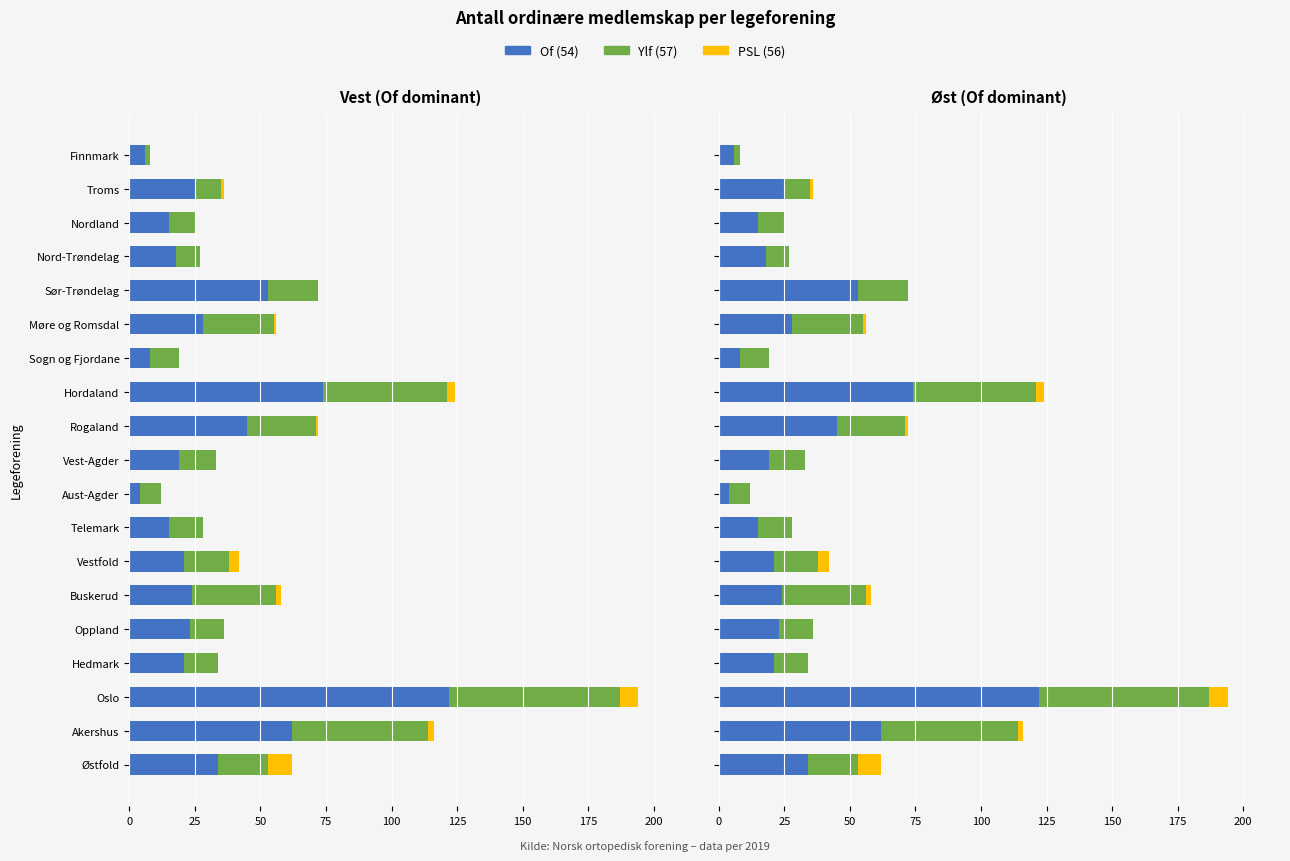

At how many categories does at least one series exceed 77?

1